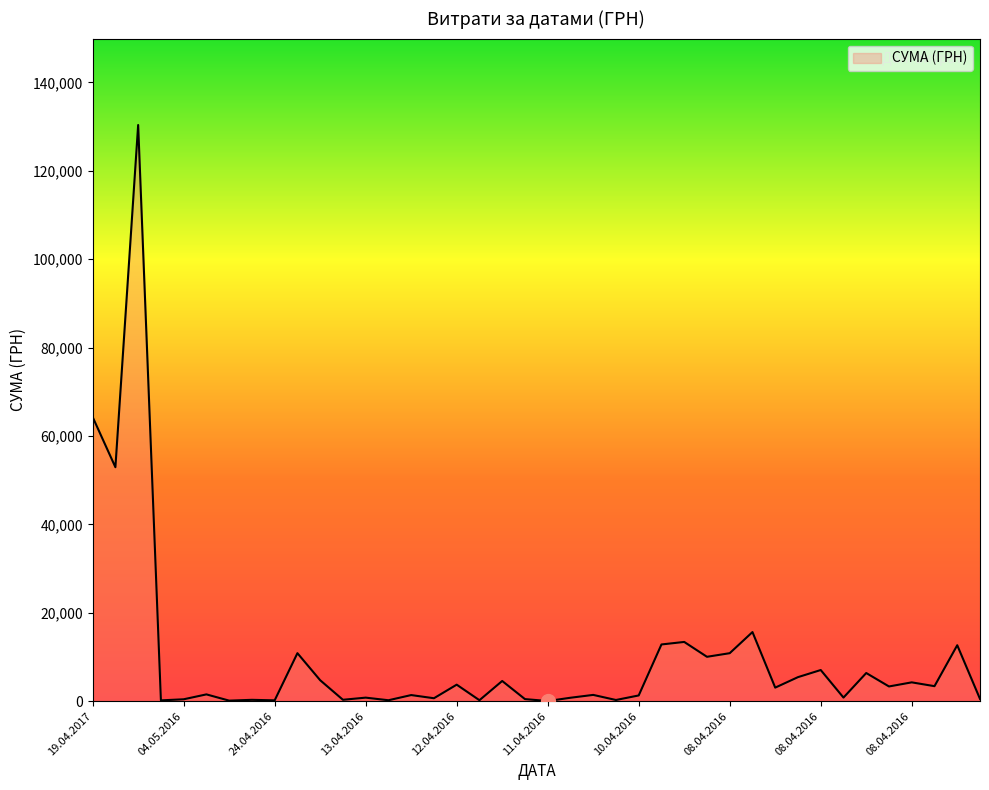

What is the difference between the maximum and minimum values?

130357.3